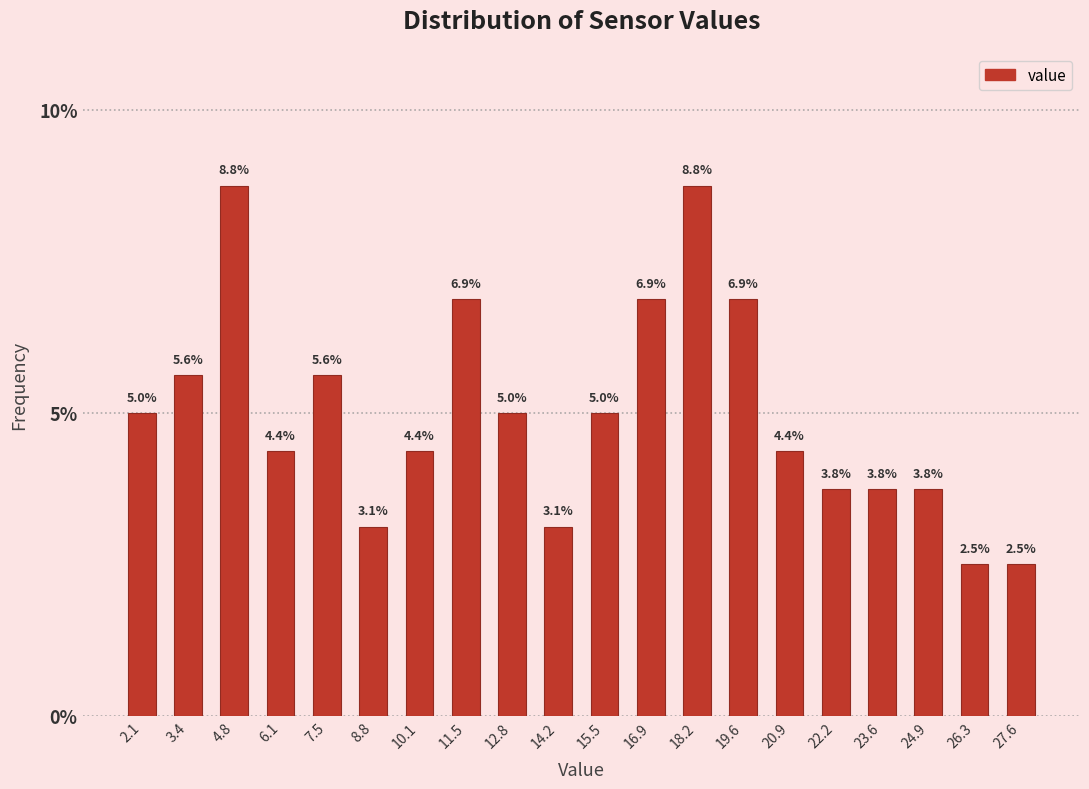

Reading left to right, list every bar in this chart as the range it spans on the x-axis followed by its height. The bar edges are not printed on the chart, so give them approximately, as read against the axis.

1.4 to 2.8: 5.0
2.8 to 4.0: 5.6
4.0 to 5.4: 8.8
5.4 to 6.8: 4.4
6.8 to 8.2: 5.6
8.2 to 9.4: 3.1
9.4 to 10.8: 4.4
10.8 to 12.2: 6.9
12.2 to 13.6: 5.0
13.6 to 14.8: 3.1
14.8 to 16.2: 5.0
16.2 to 17.6: 6.9
17.6 to 18.8: 8.8
18.8 to 20.2: 6.9
20.2 to 21.6: 4.4
21.6 to 23.0: 3.8
23.0 to 24.2: 3.8
24.2 to 25.6: 3.8
25.6 to 27.0: 2.5
27.0 to 28.4: 2.5